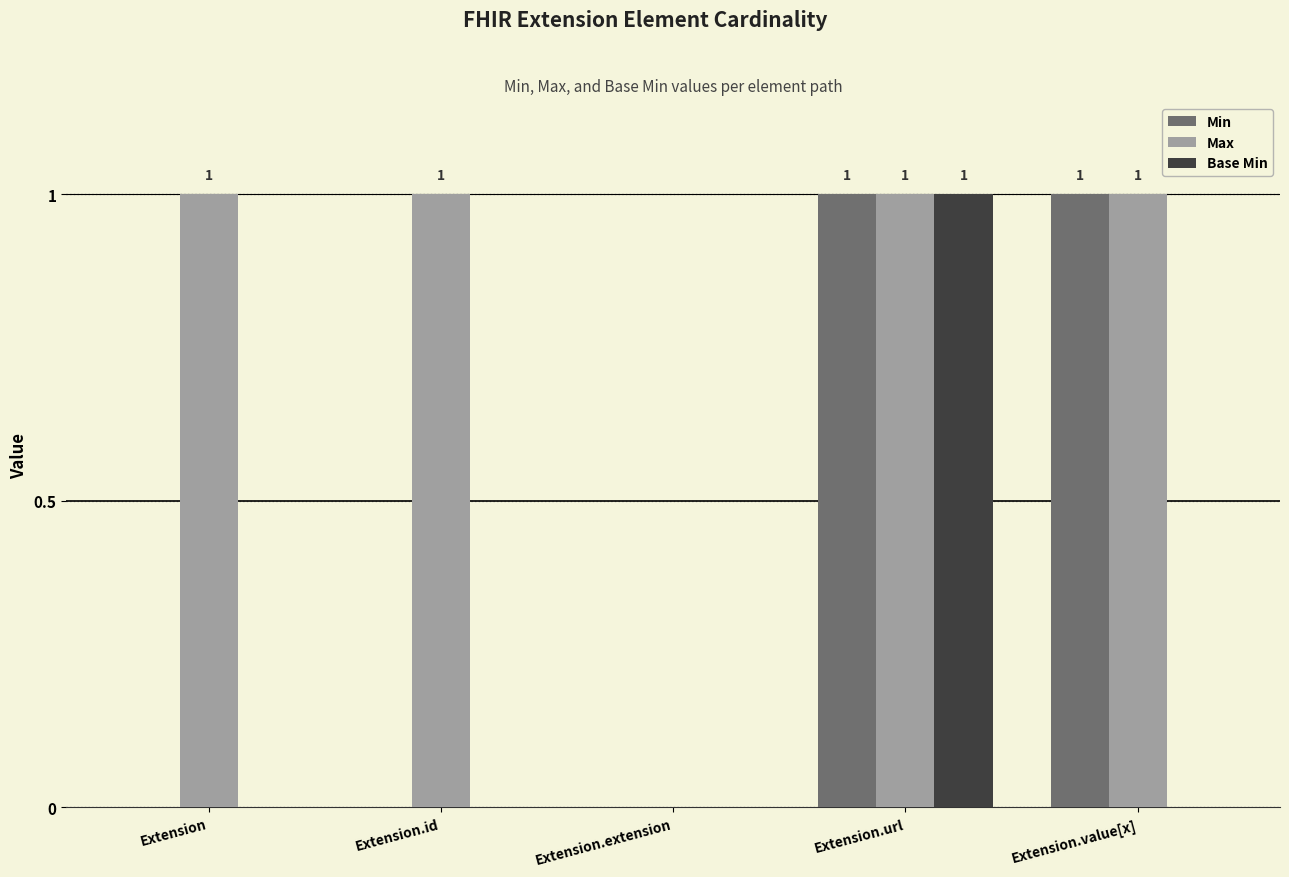

The Min series shows 1 at Extension.url. True or false?

True